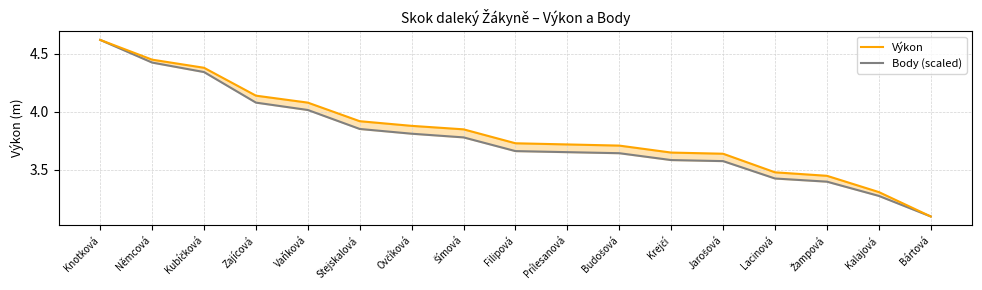

True or false: Body (scaled) and Výkon cross at least once.

False